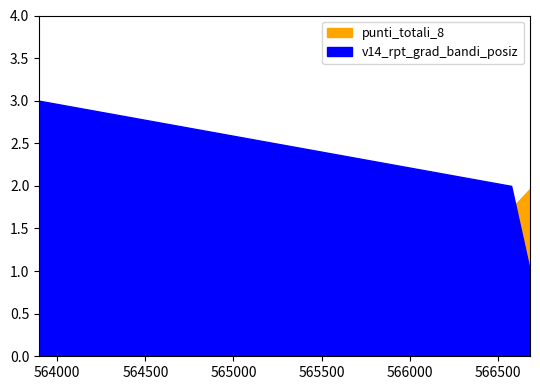

The v14_rpt_grad_bandi_posiz series shows 3.0 at 563897. True or false?

True